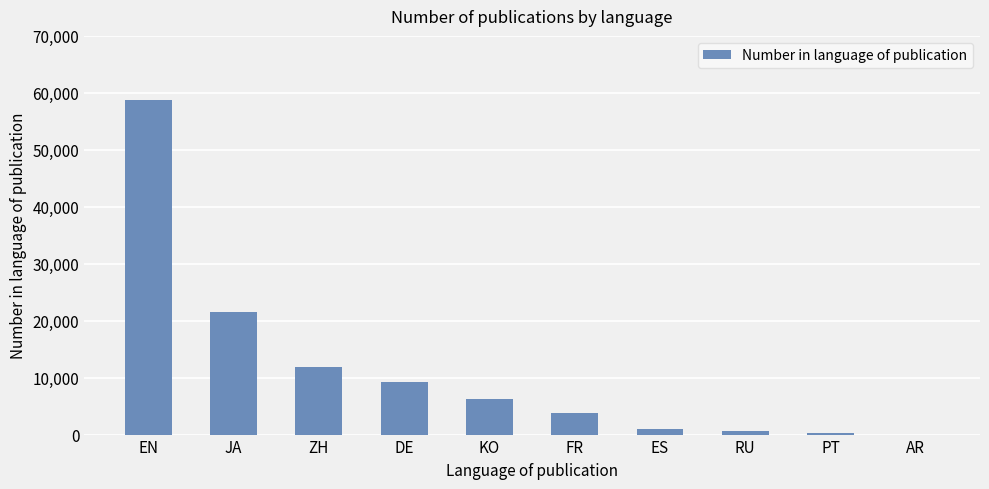

Is it true that the value at FR is 3753?

True